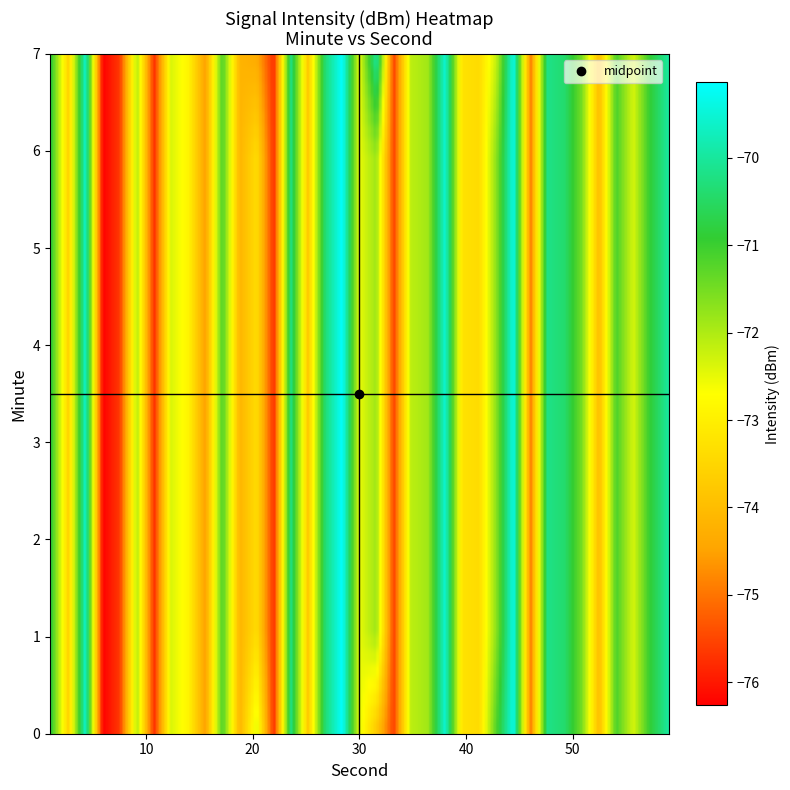

What is the difference between the highest and lowest values at 2?

1.0